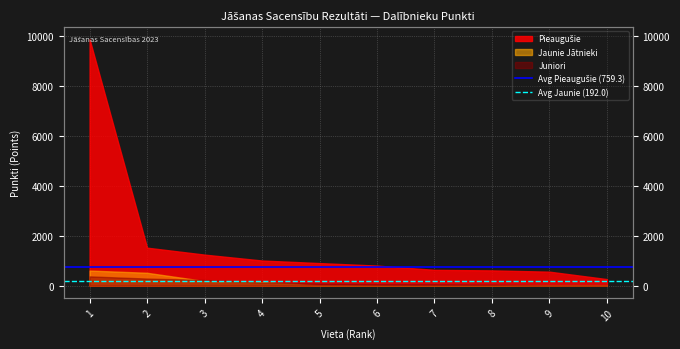

What is the highest value of the Avg Jaunie (192.0) series?

192.0